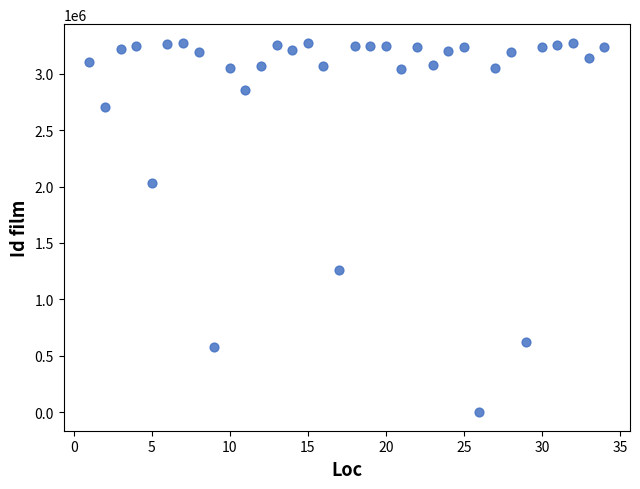

What is the range of Y values (max minus min)?

3274970